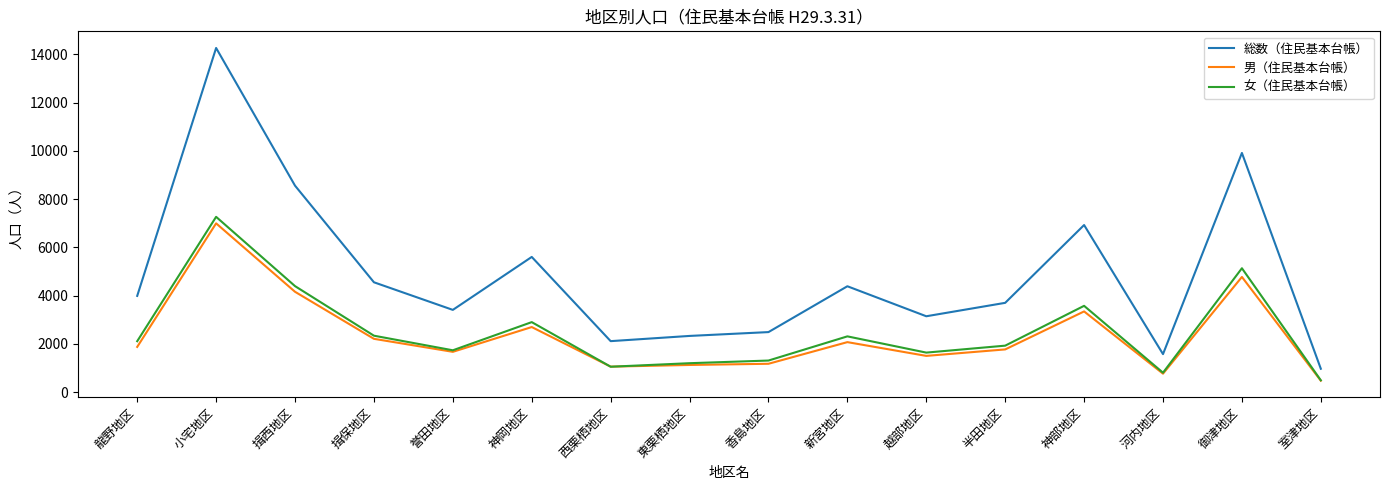

What is the total value across all series at 越部地区?

6296